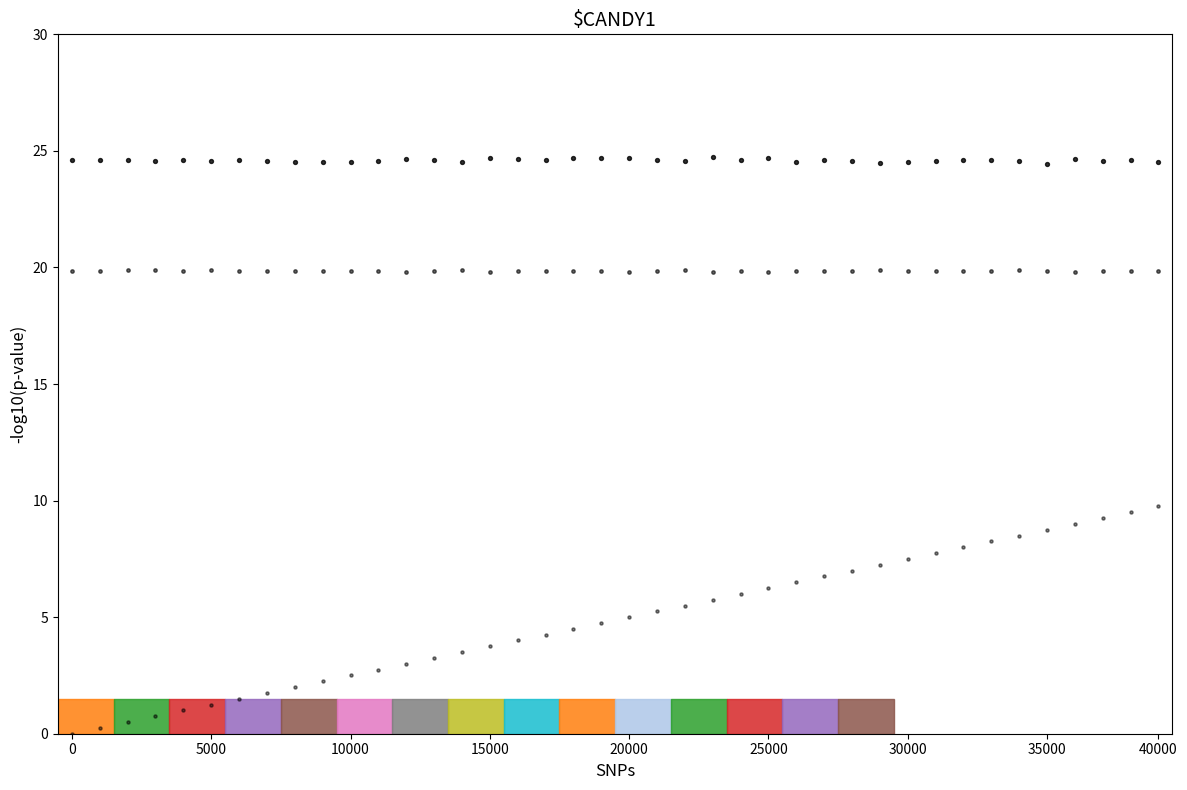

How many data points are displayed?

120